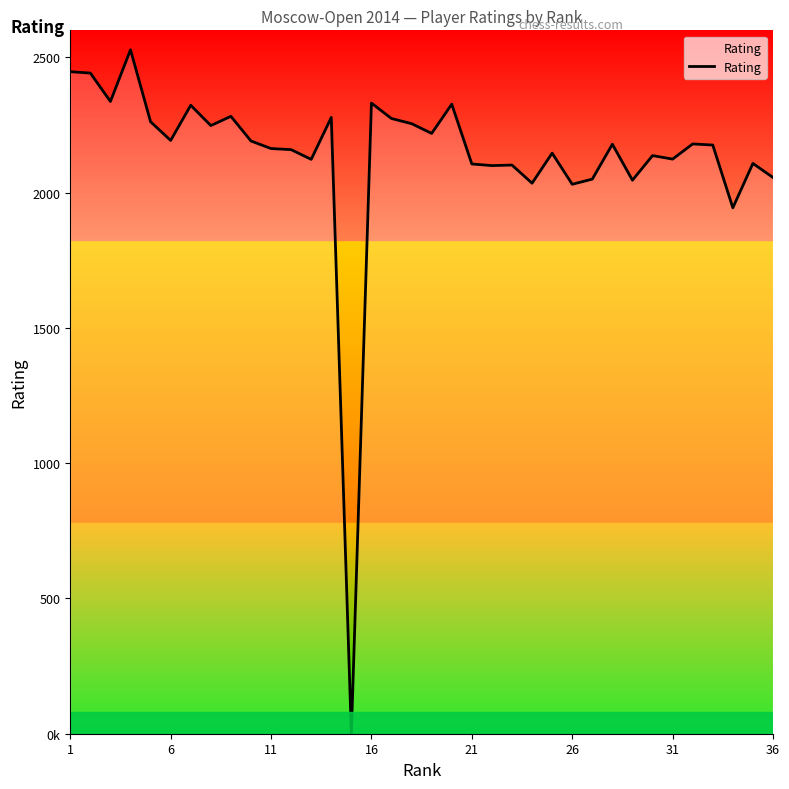

Does the chart have visible grid lines?

No